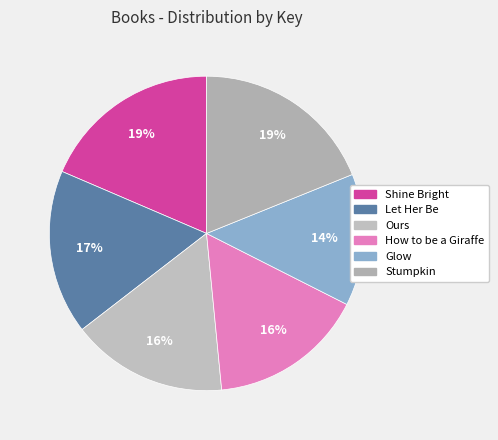

Which slice is the largest?

Stumpkin